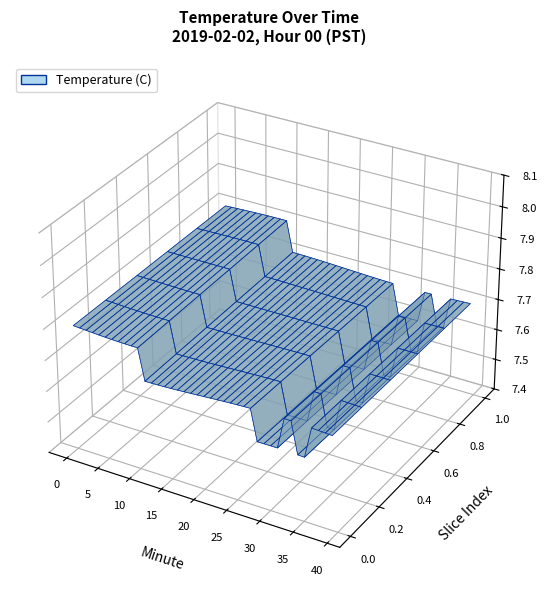

Reading right to left, extract all data points from this chart.

39=7.7	38=7.7	37=7.7	36=7.7	35=7.6	34=7.6	33=7.7	32=7.7	31=7.6	30=7.6	29=7.6	28=7.6	27=7.7	26=7.7	25=7.7	24=7.7	23=7.7	22=7.7	21=7.7	20=7.7	19=7.7	18=7.7	17=7.7	16=7.7	15=7.7	14=7.7	13=7.7	12=7.7	11=7.7	10=7.8	9=7.8	8=7.8	7=7.8	6=7.8	5=7.8	4=7.8	3=7.8	2=7.8	1=7.8	0=7.8